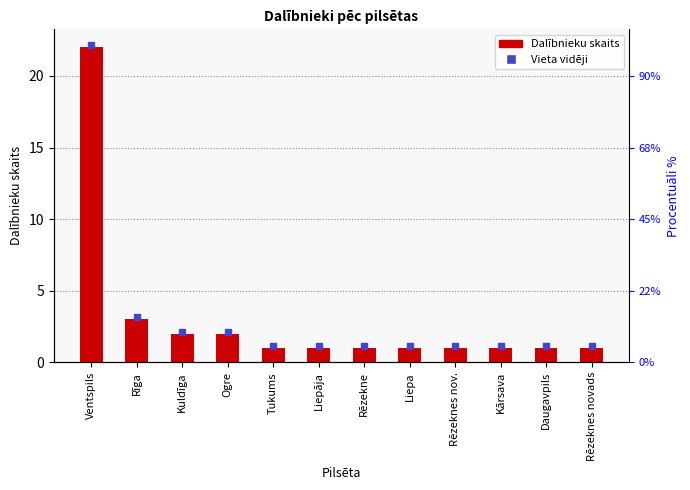

Which label corresponds to the smallest value in the chart?

Tukums